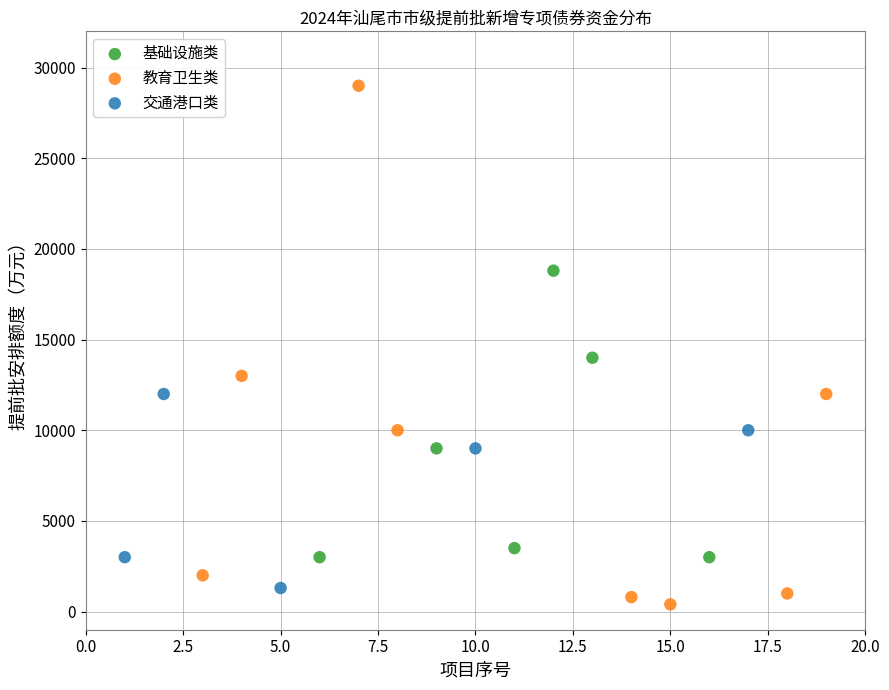

Which series has the largest Y range (max minus min)?

教育卫生类